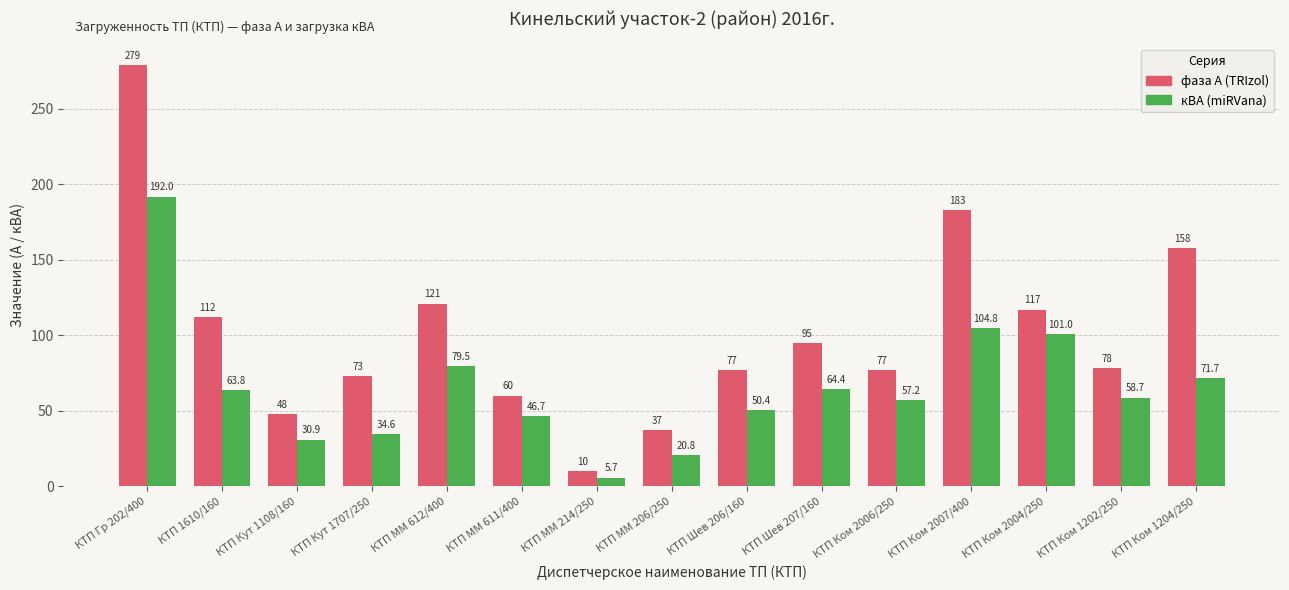

What is the minimum value shown in the chart?

5.7